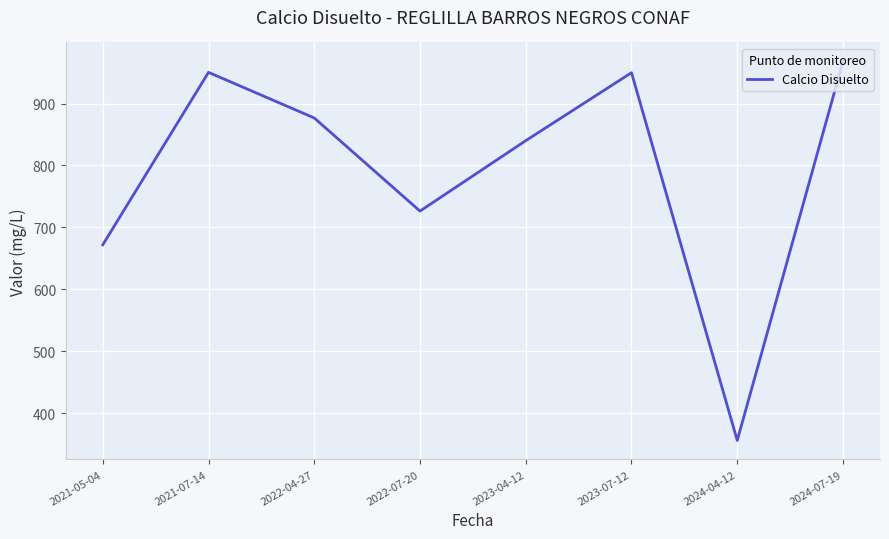

Where does the data first go above 876?

2021-07-14